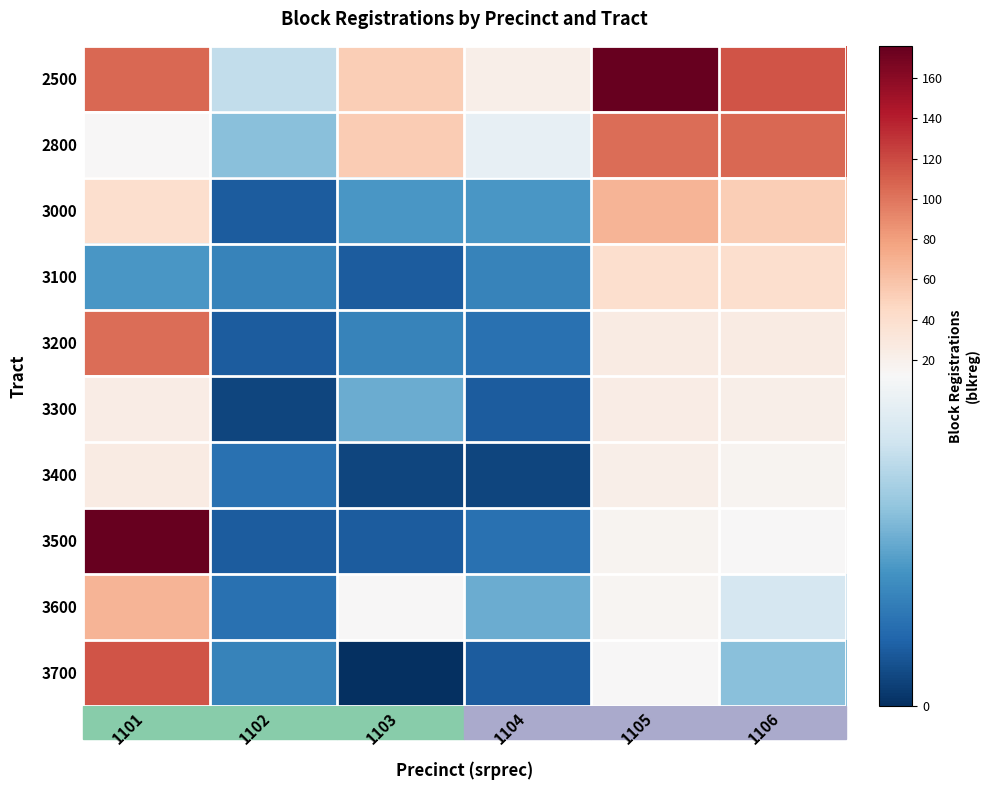

Which series has the largest range (max minus min)?

3500